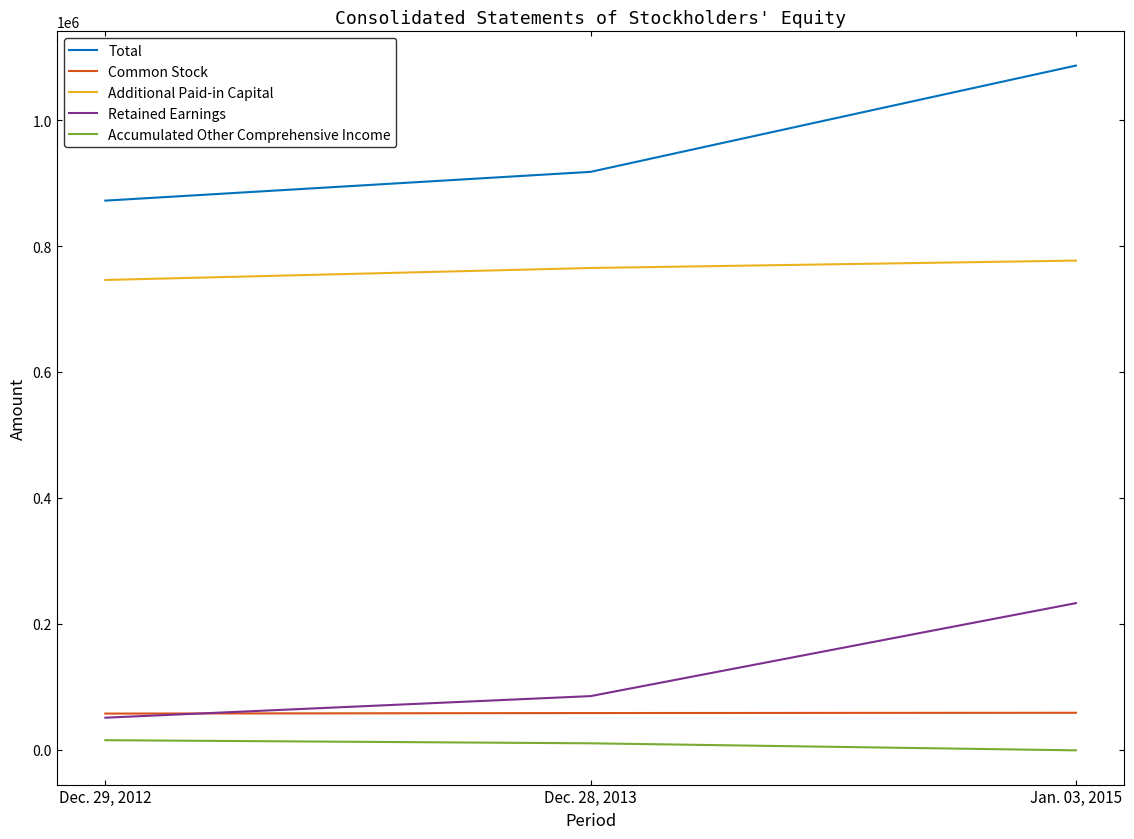

Which series changed the most between Dec. 29, 2012 and Jan. 03, 2015?

Total